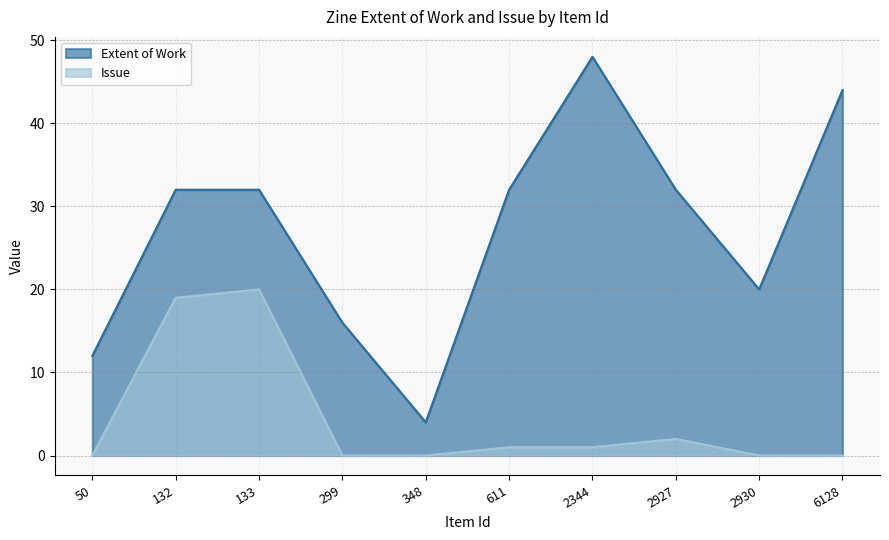

True or false: Issue and Extent of Work cross at least once.

False